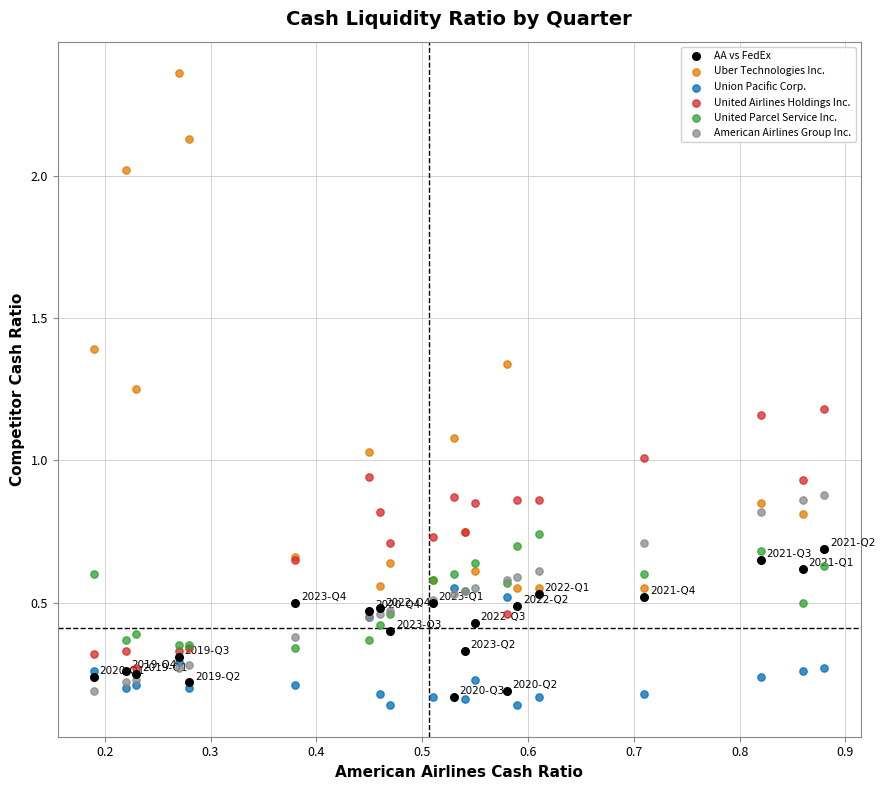

What are all the series names shown in the legend?

AA vs FedEx, Uber Technologies Inc., Union Pacific Corp., United Airlines Holdings Inc., United Parcel Service Inc., American Airlines Group Inc.